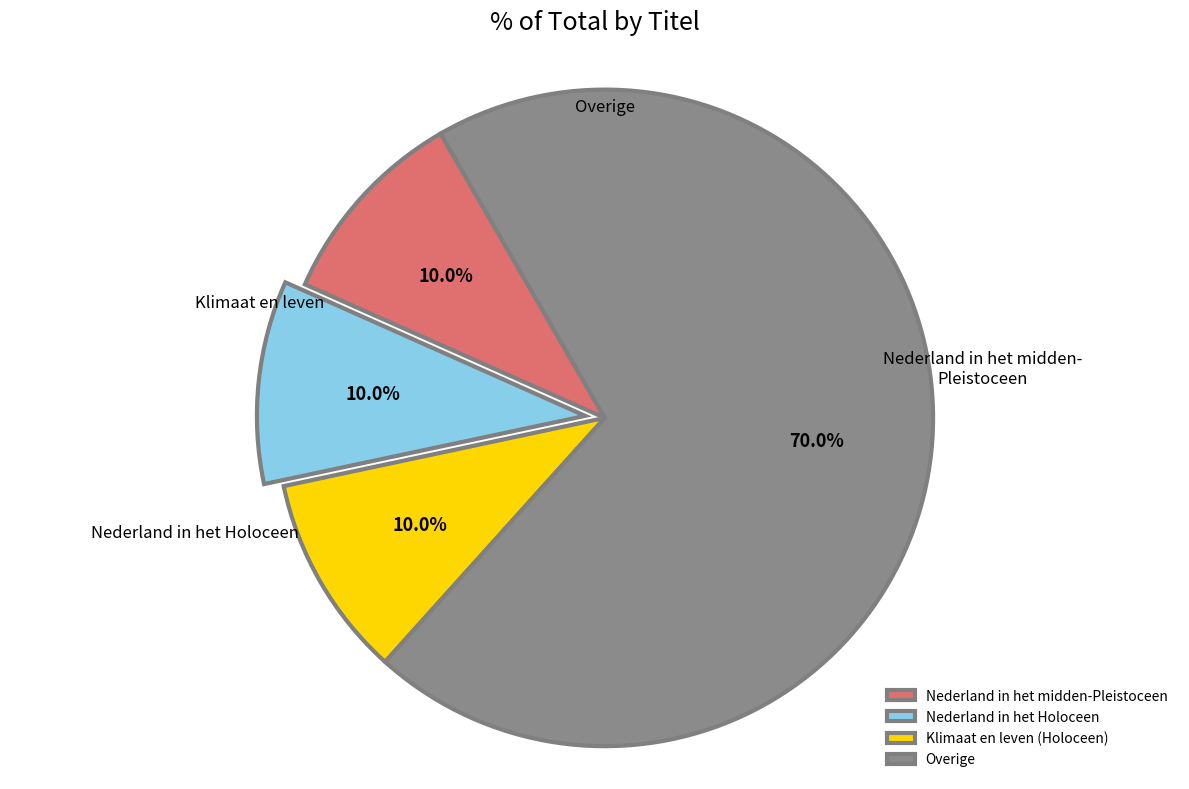

Which category has the biggest portion of the pie?

Overige